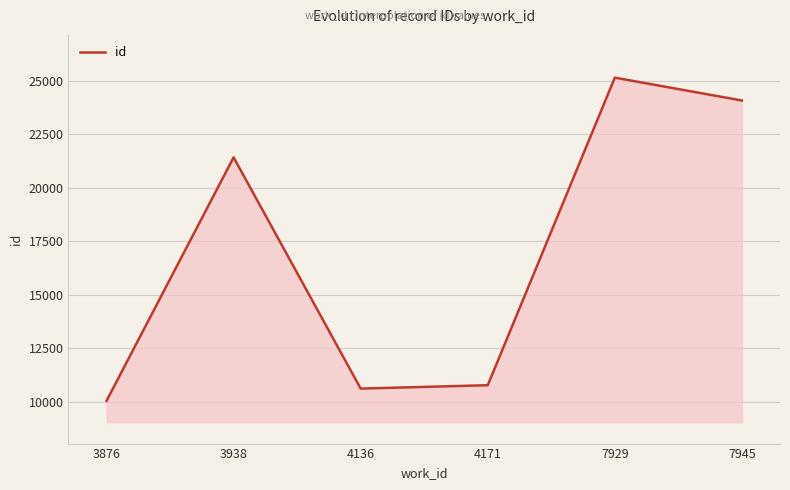

Does the chart display data point markers on the line(s)?

No